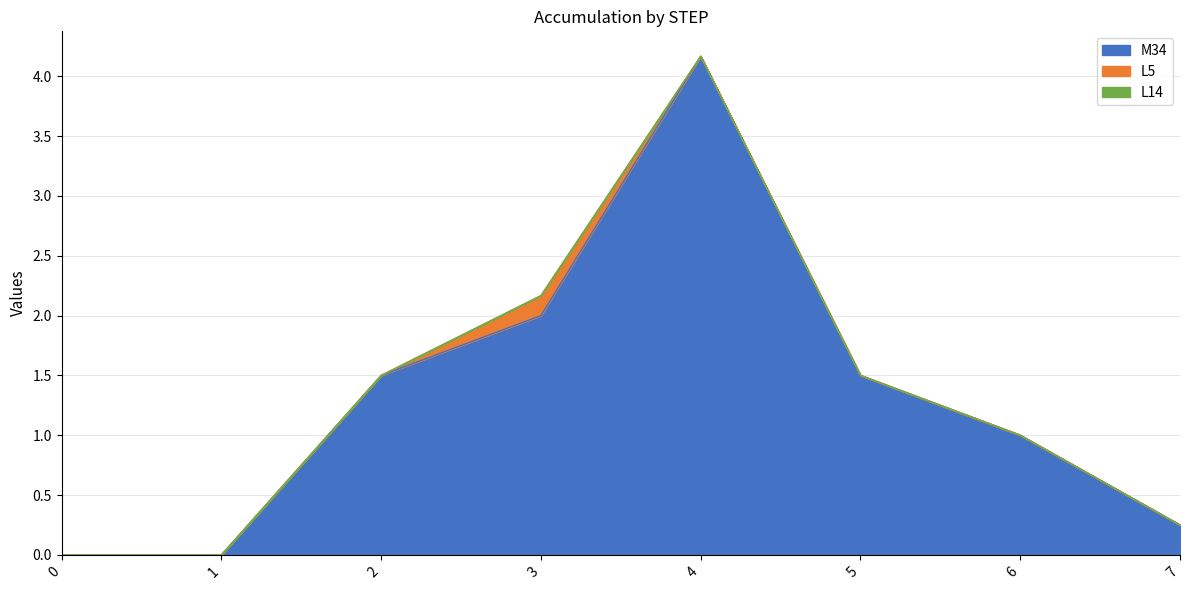

At which category is the sum across all series the highest?

4